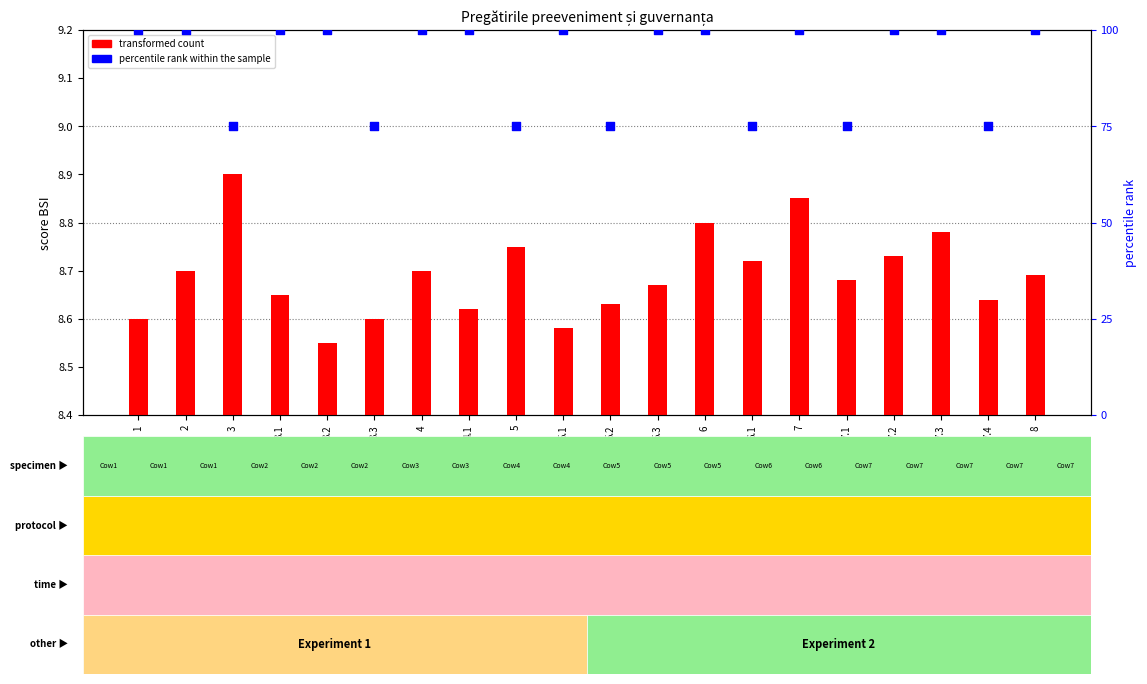

At which category is the sum across all series the highest?

7